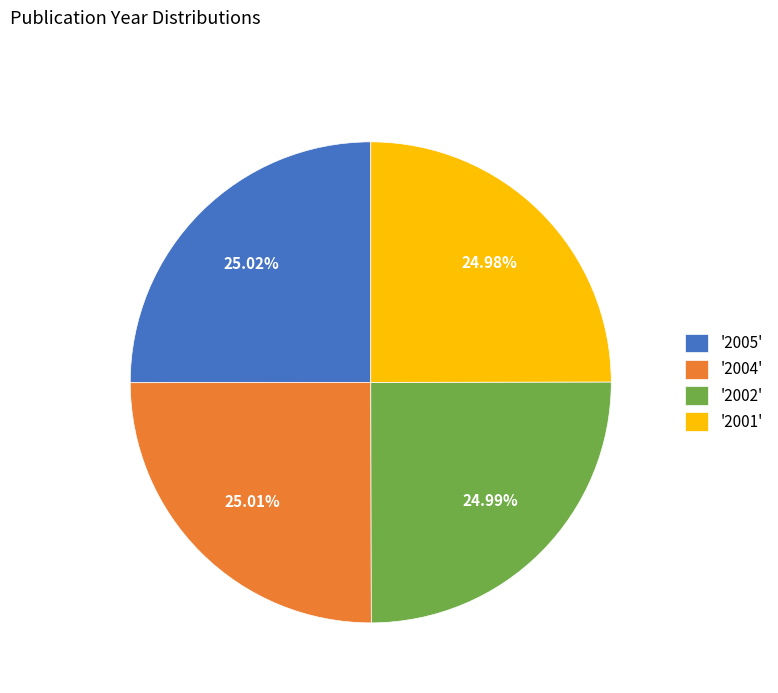

Is there a majority slice in this chart?

No